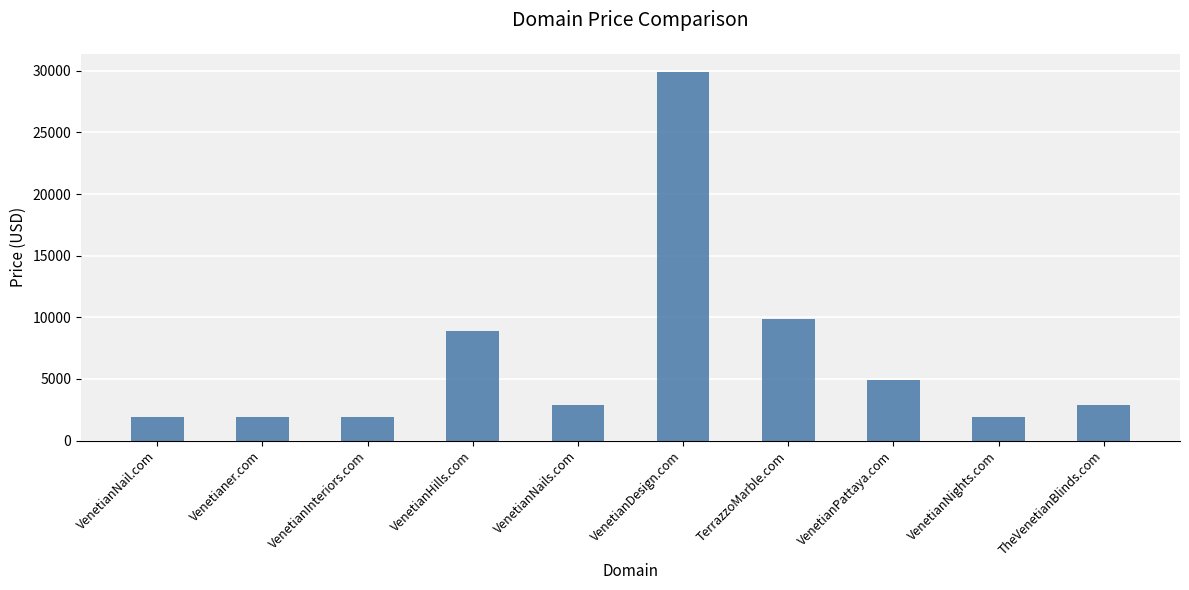

What is the difference between the maximum and minimum values?

28000